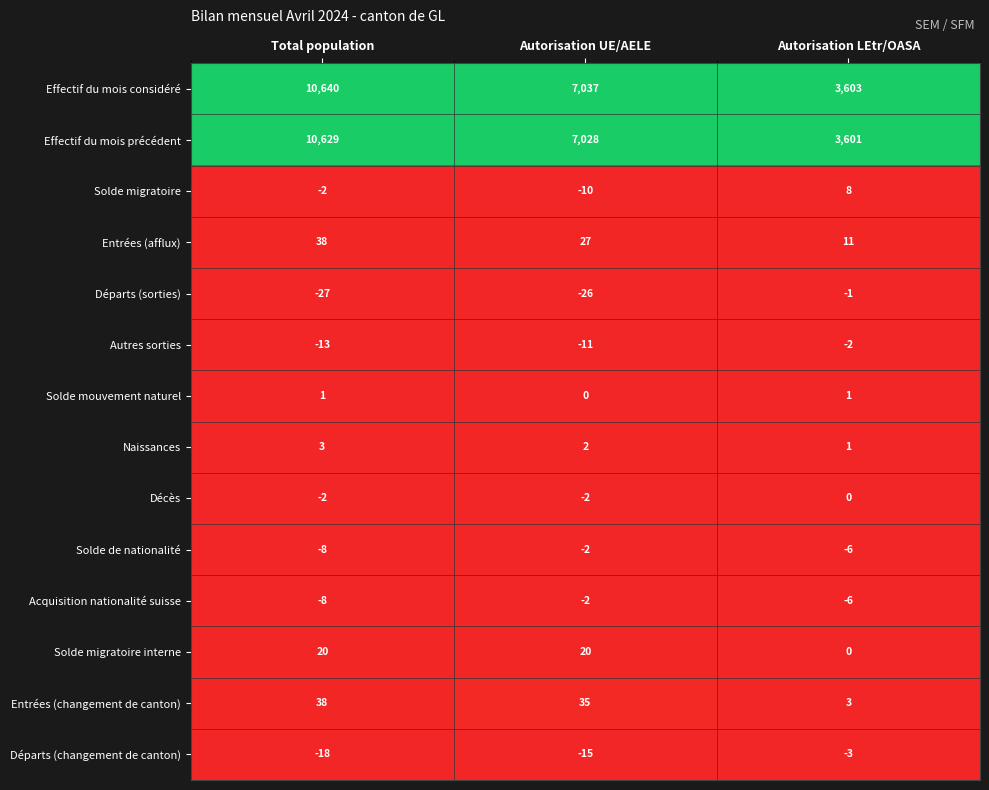

True or false: Solde de nationalité has a value of -1 at Autorisation UE/AELE.

False